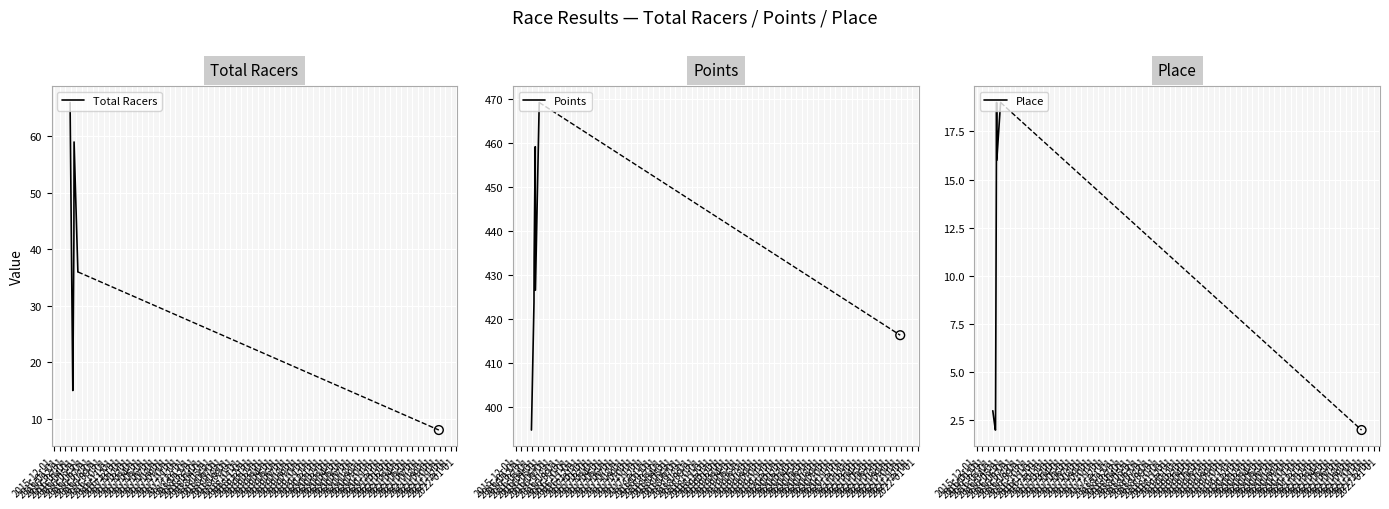

Which series reaches the minimum Y coordinate?

Place